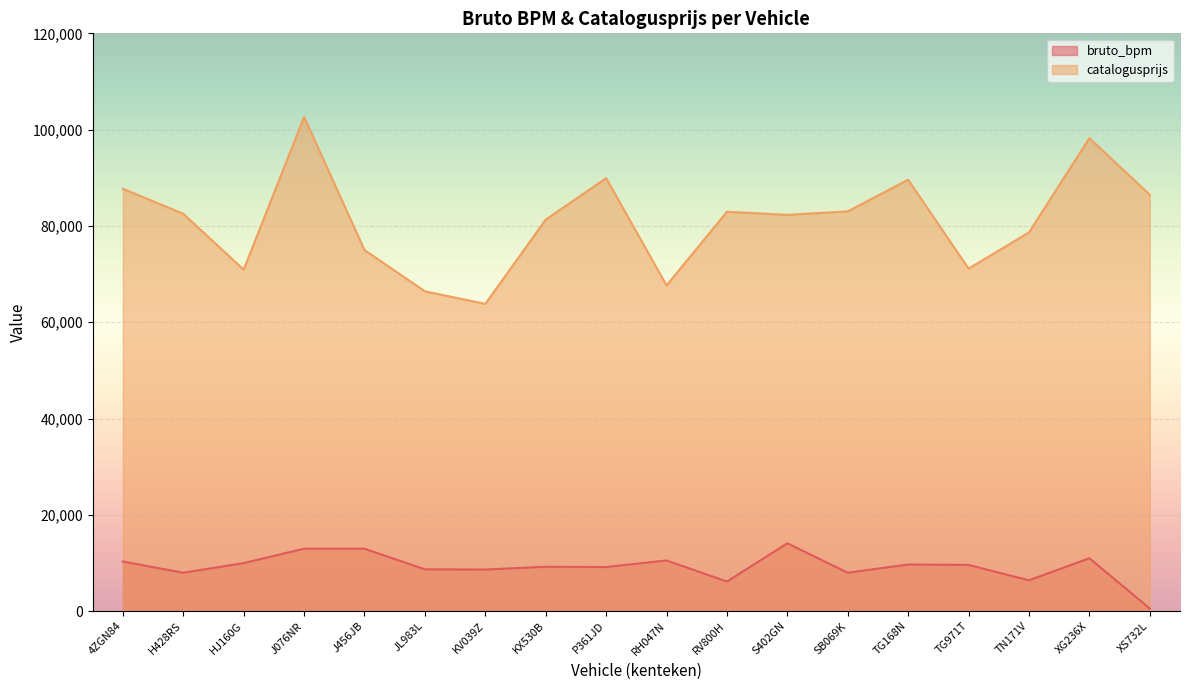

The catalogusprijs series shows 87728 at 4ZGN84. True or false?

True